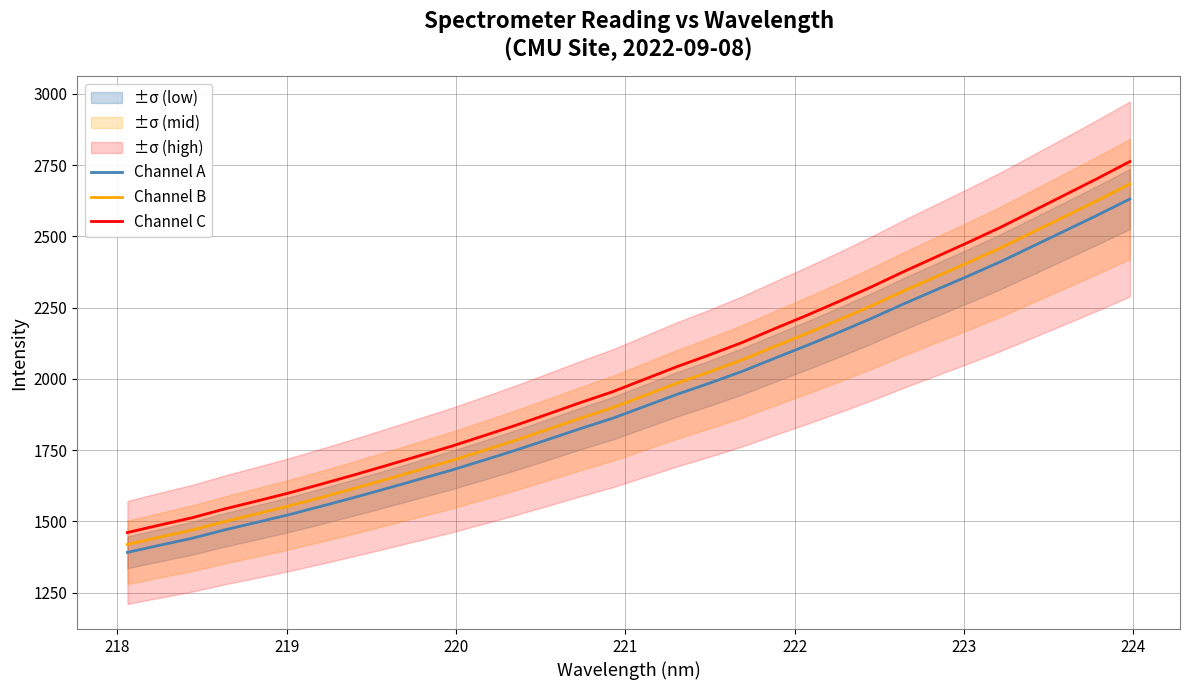

What is the highest value of the Channel A series?

2631.3